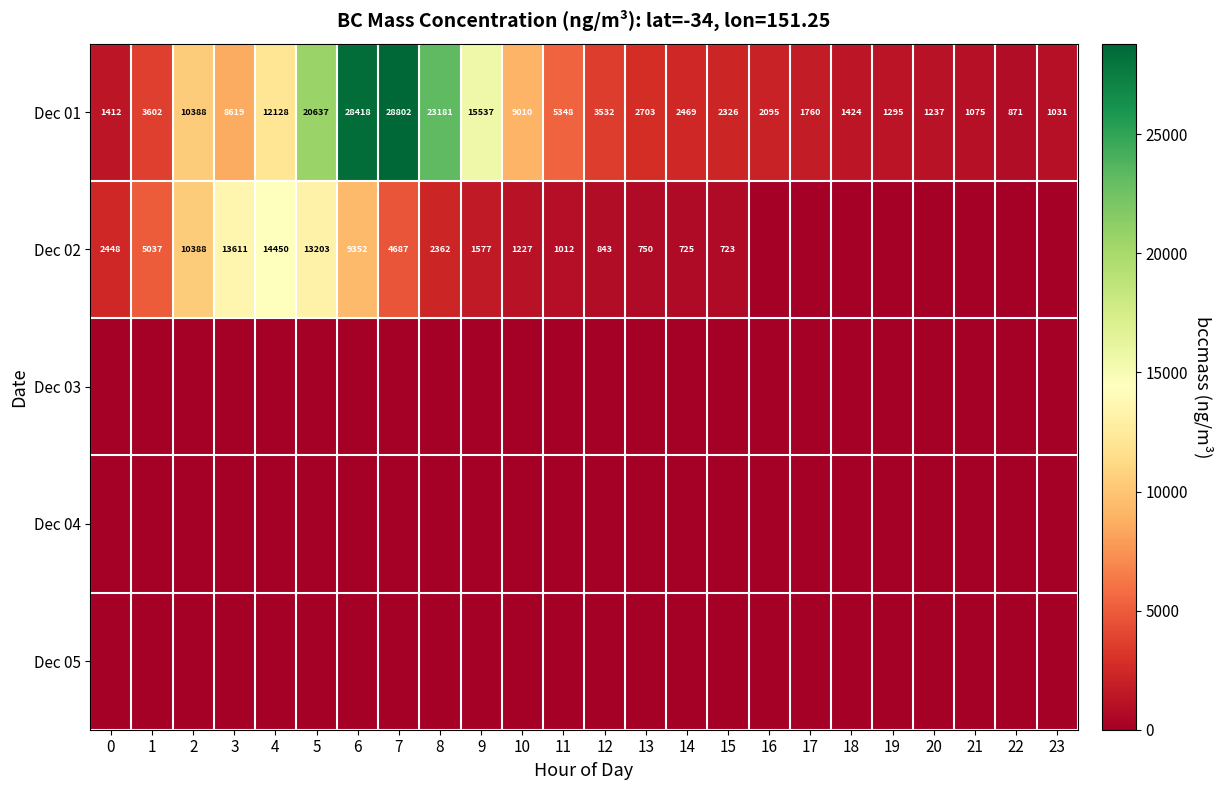

Rank the categories by Dec 01 value from highest to lowest.

7, 6, 8, 5, 9, 4, 2, 10, 3, 11, 1, 12, 13, 14, 15, 16, 17, 18, 0, 19, 20, 21, 23, 22